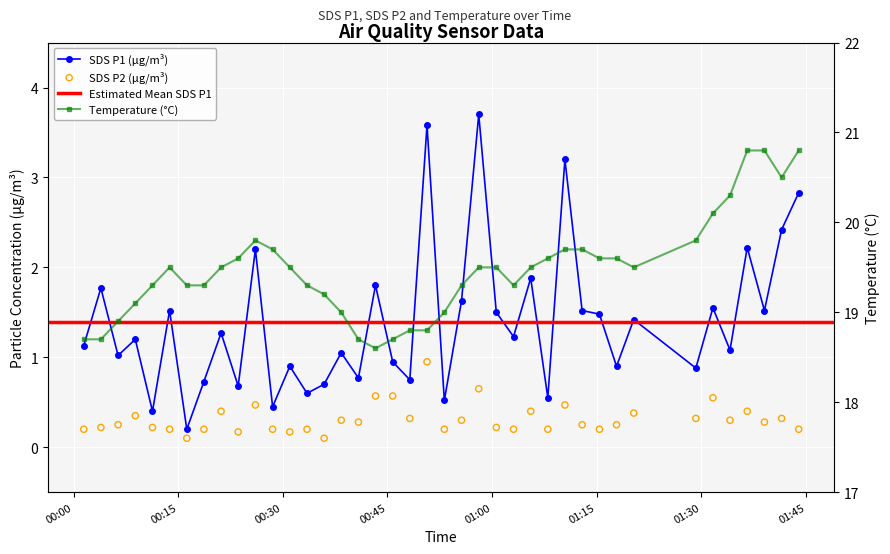

Which series contains the lowest Y value?

SDS_P2